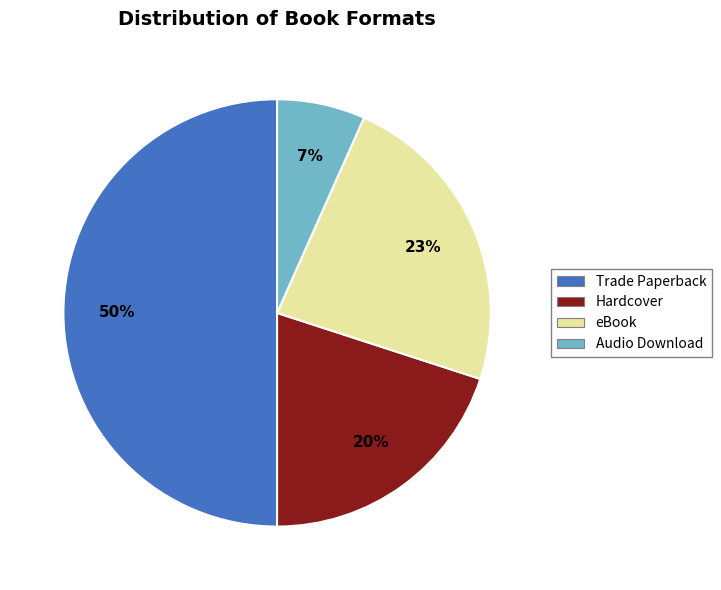

The Hardcover slice represents 12% of the pie. True or false?

False